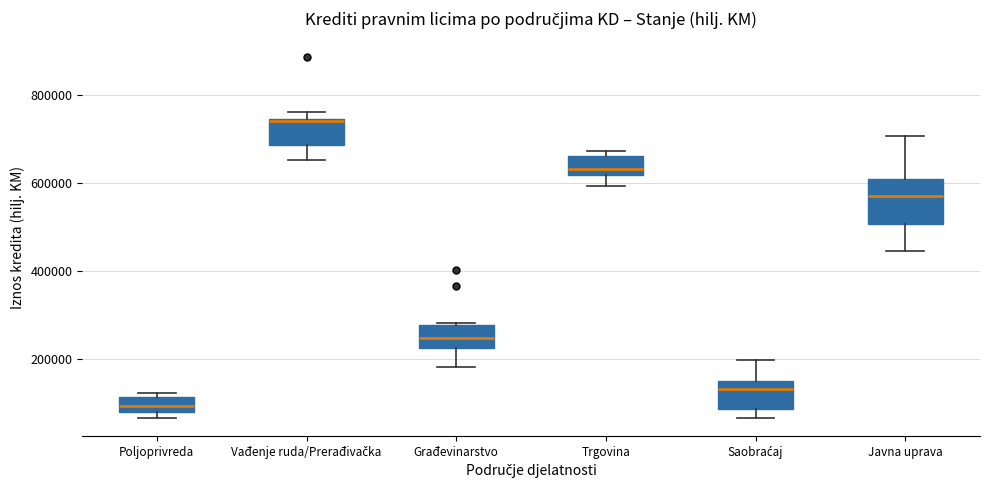

Reading left to right, transcribe this box plot: for each box, give where its median line is, the range the box spans, and where its two whiskers end, as read against the y-axis. The values are not printed on the chart, so give them approximately, as read against the axis.

Poljoprivreda: median 100000, box 80000 to 120000, whiskers 60000 to 120000 (just above the box's upper edge)
Vađenje ruda/Prerađivačka: median 740000, box 680000 to 740000, whiskers 660000 to 760000
Građevinarstvo: median 240000, box 220000 to 280000, whiskers 180000 to 280000
Trgovina: median 640000, box 620000 to 660000, whiskers 600000 to 680000
Saobraćaj: median 140000 (just below the box's upper edge), box 80000 to 140000, whiskers 60000 to 200000
Javna uprava: median 580000, box 500000 to 600000, whiskers 440000 to 700000